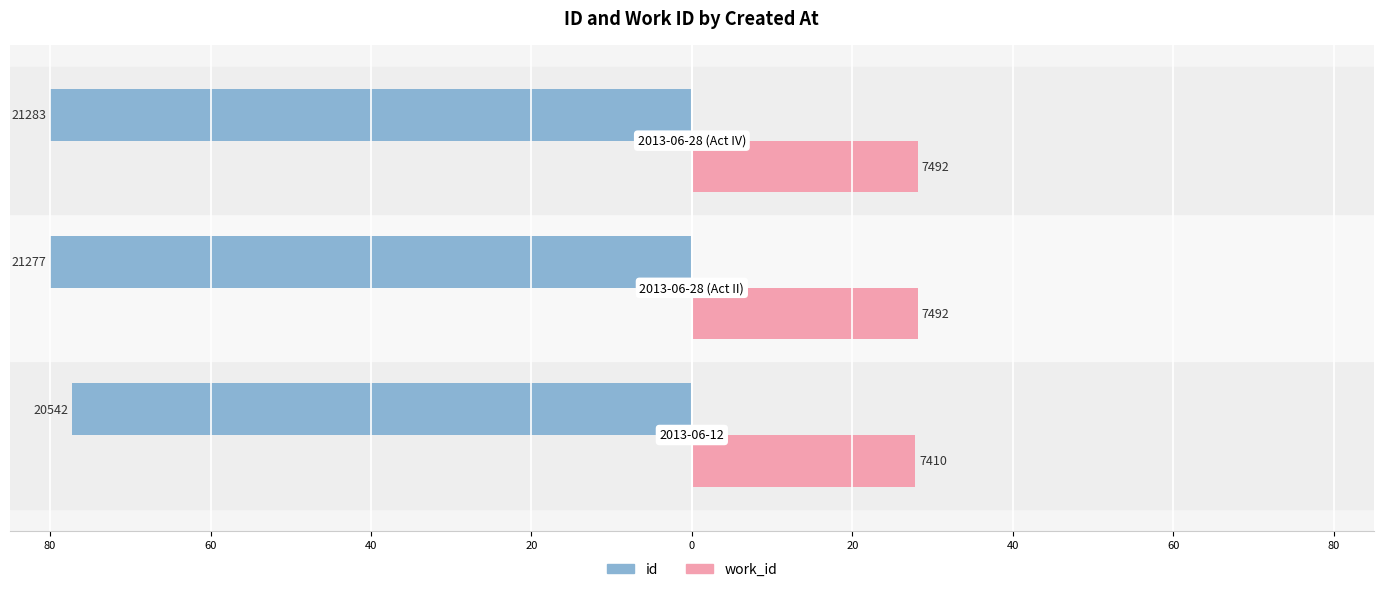

How many work_id values are between 27 and 28?

1